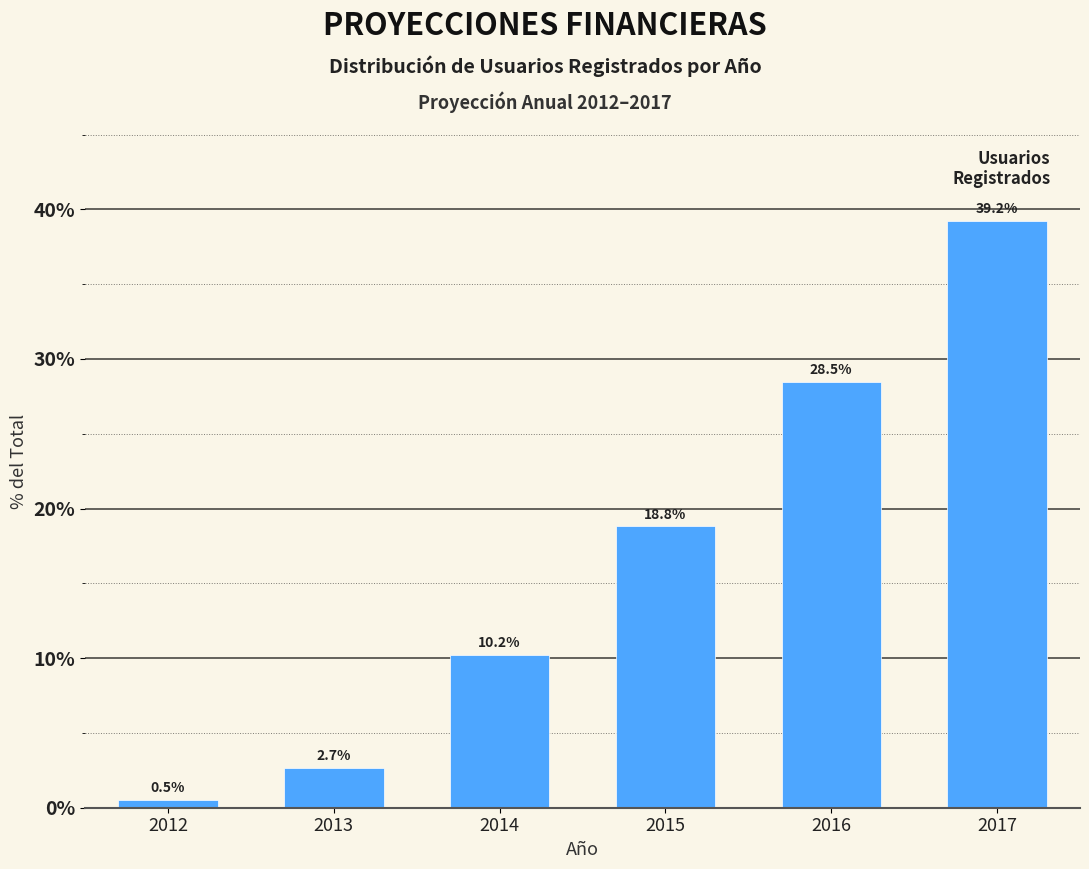

Reading left to right, extract all data points from this chart.

0.5	2.7	10.2	18.8	28.5	39.2